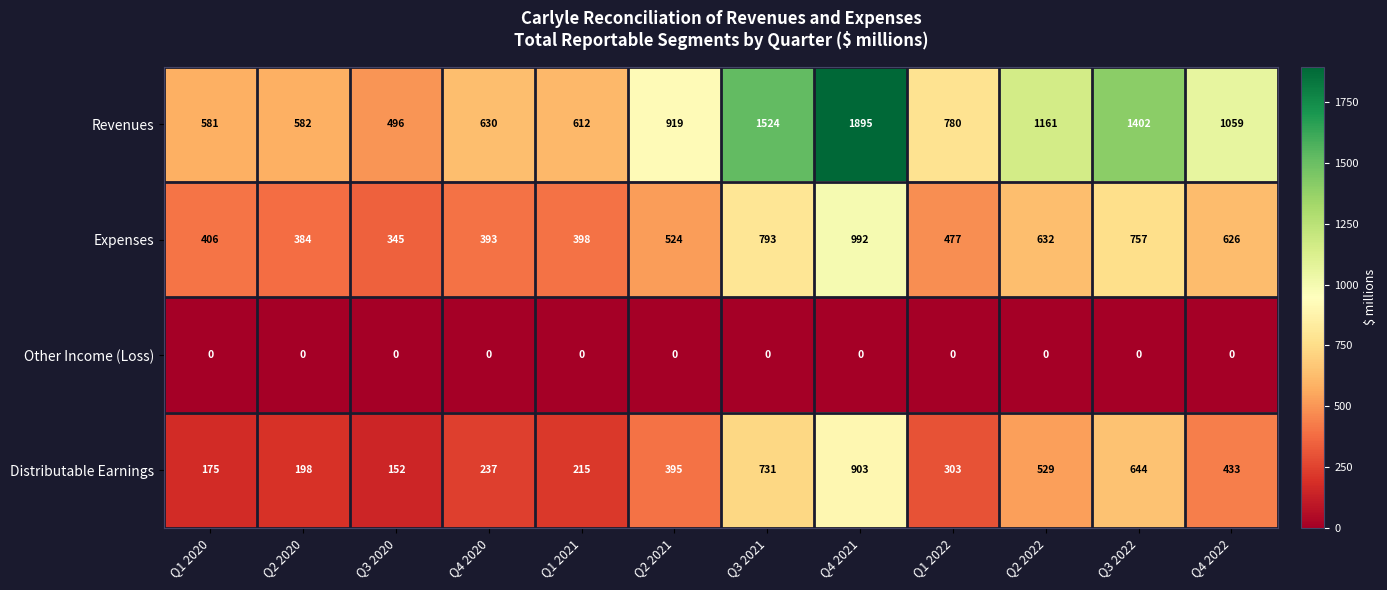

List the series in order of their overall mean, lowest first.

Other Income (Loss), Distributable Earnings, Expenses, Revenues